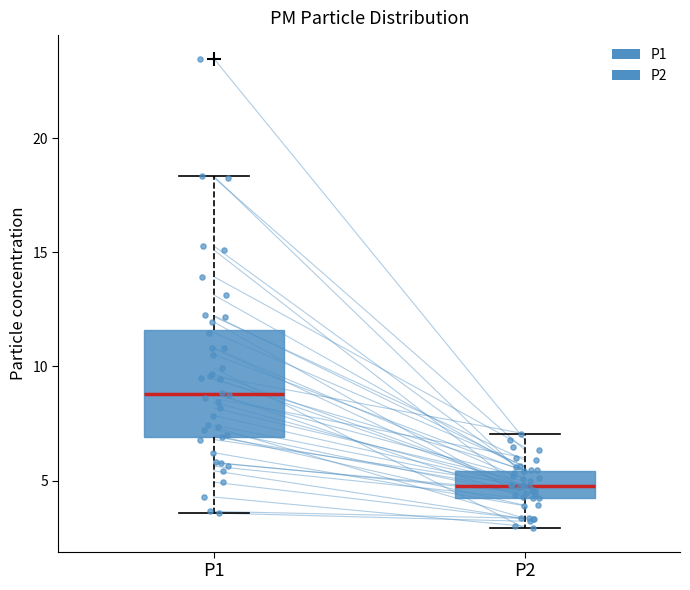

Where does the upper whisker of the box for P2 end on the y-axis? The values are not printed on the chart, so give them approximately, as read against the axis.

7.0